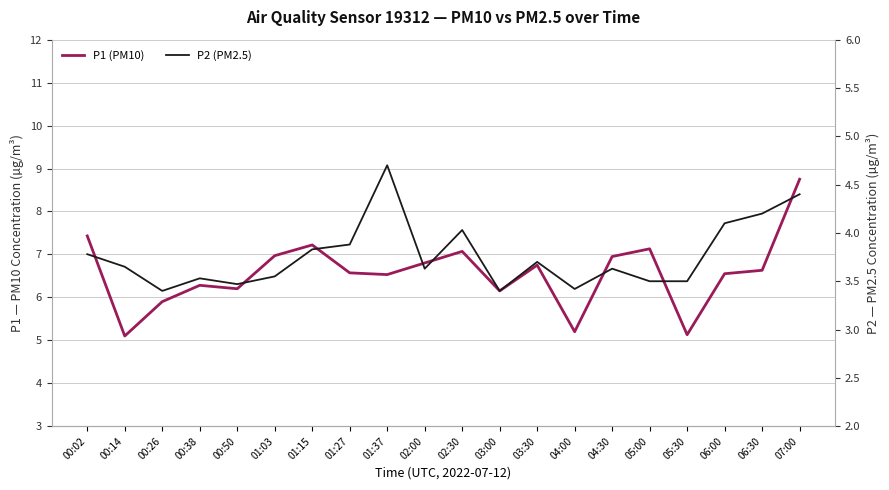

What position from the left is 00:38?

4